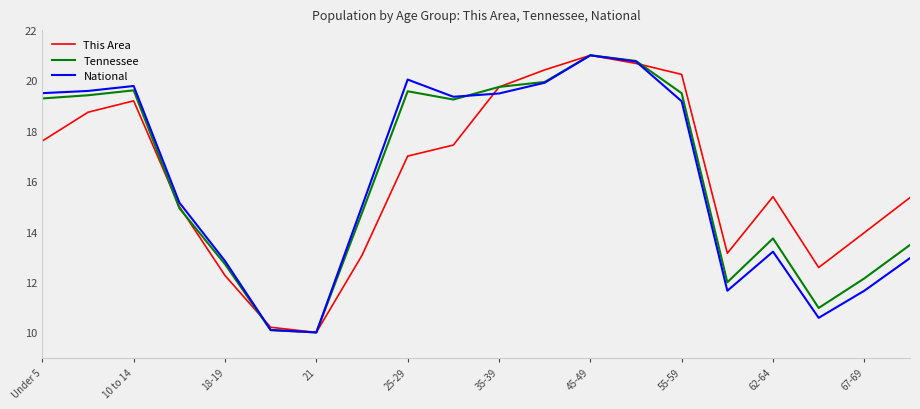

What is the minimum value shown in the chart?

10.0